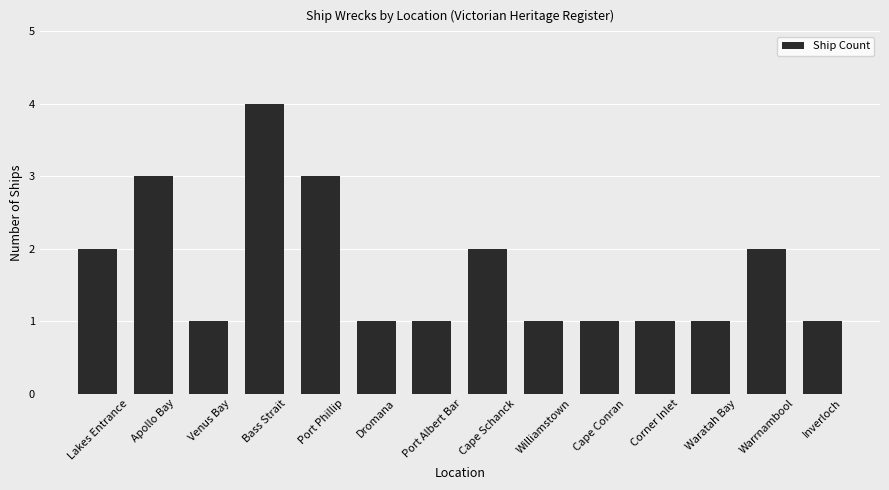

Between Port Phillip and Port Albert Bar, which is larger?

Port Phillip